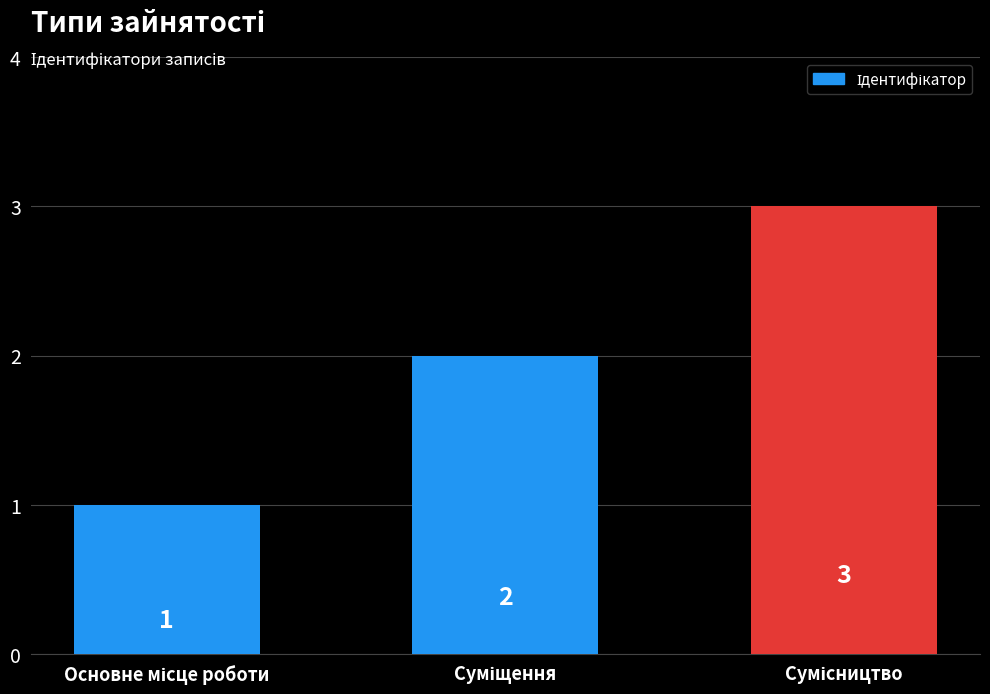

What is the value of the 2nd bar from the left?

2